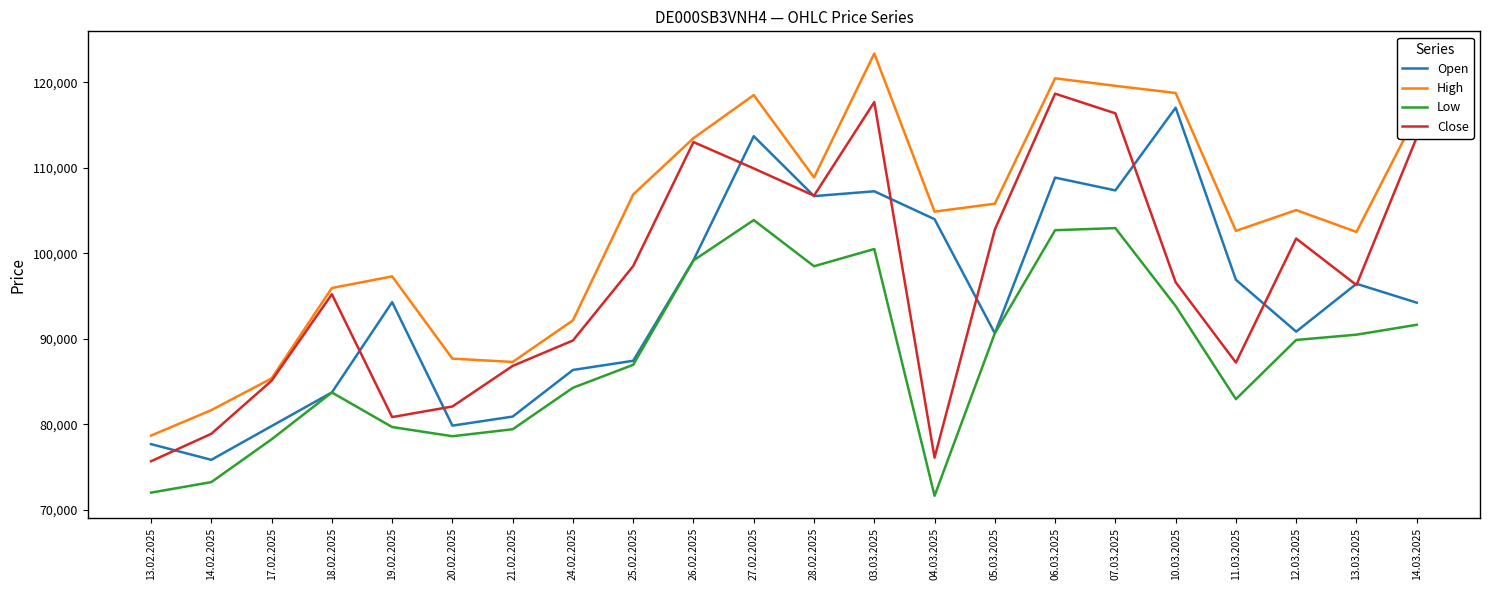

True or false: Low and Close intersect in this chart.

False